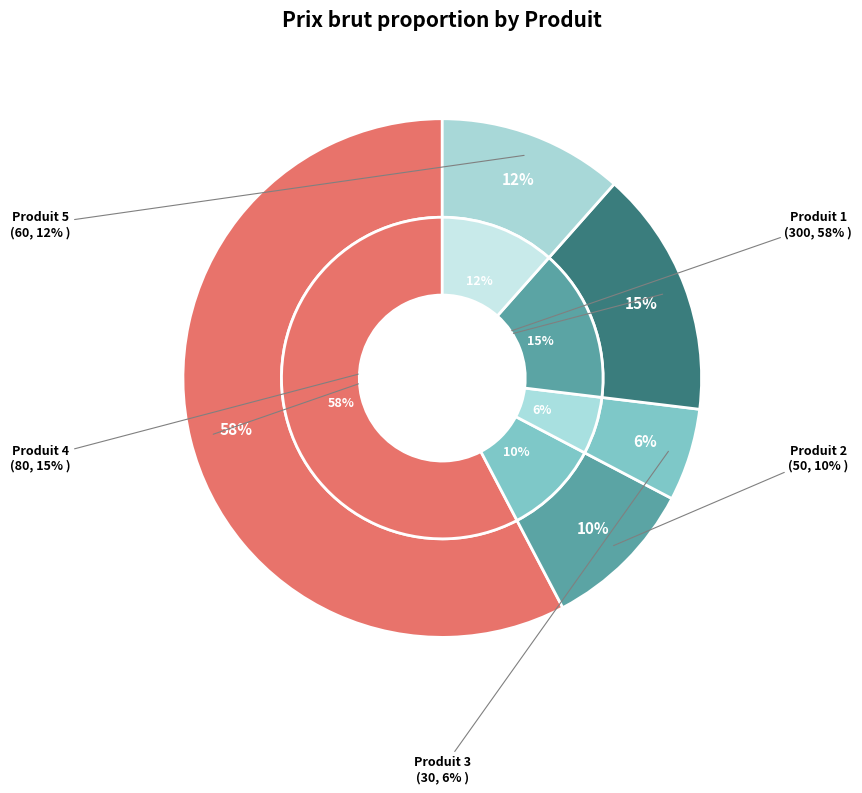

To the nearest percent, what is the average slice percentage?

20%